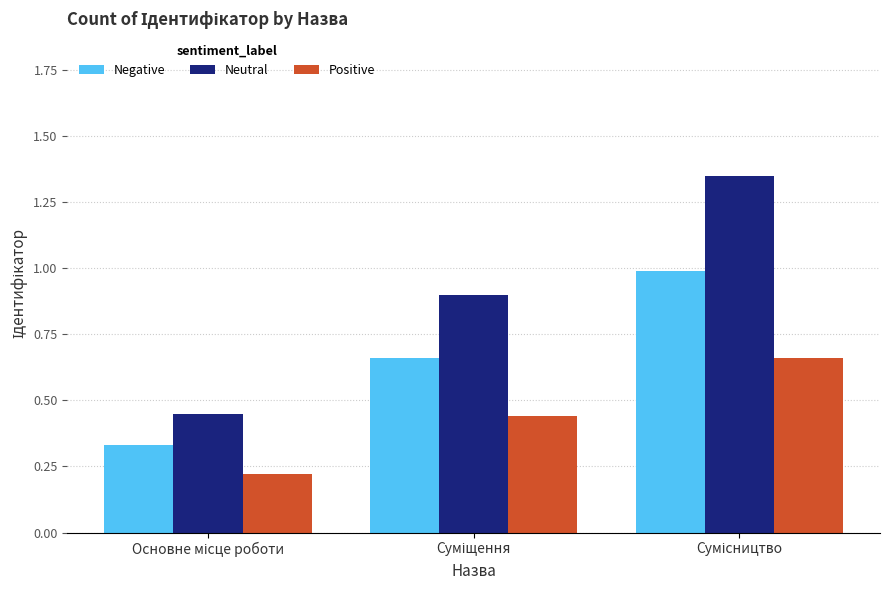

List the series in order of their peak value, lowest first.

Positive, Negative, Neutral